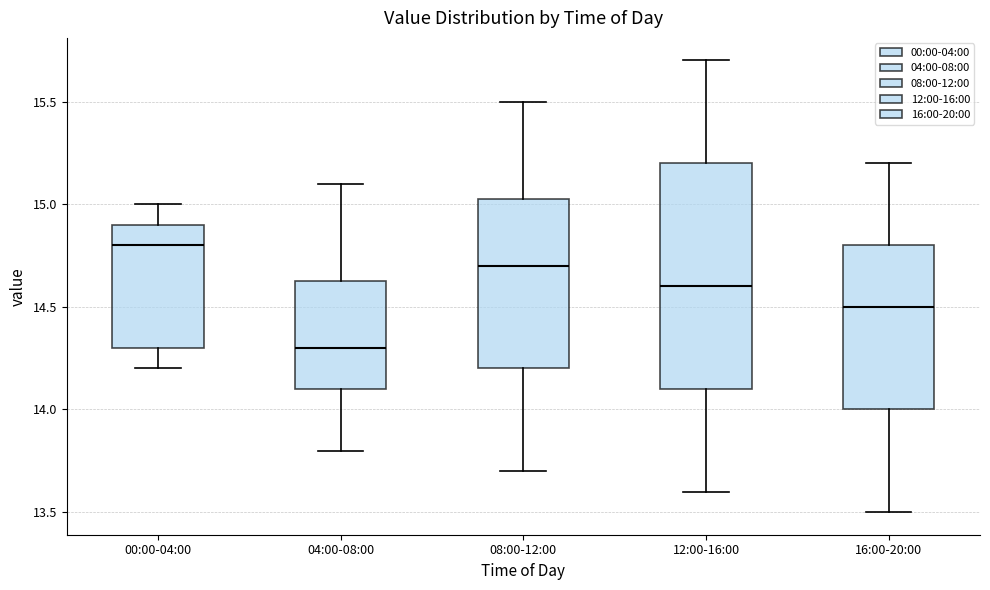

Where does the lower whisker of the box for 16:00-20:00 end on the y-axis? The values are not printed on the chart, so give them approximately, as read against the axis.

13.50